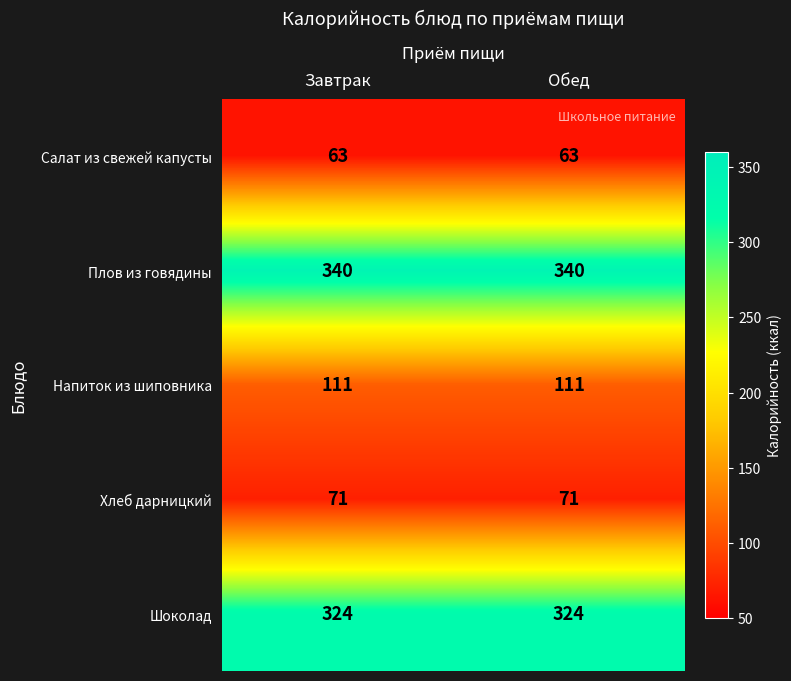

What is the average value of the Хлеб дарницкий series?

71